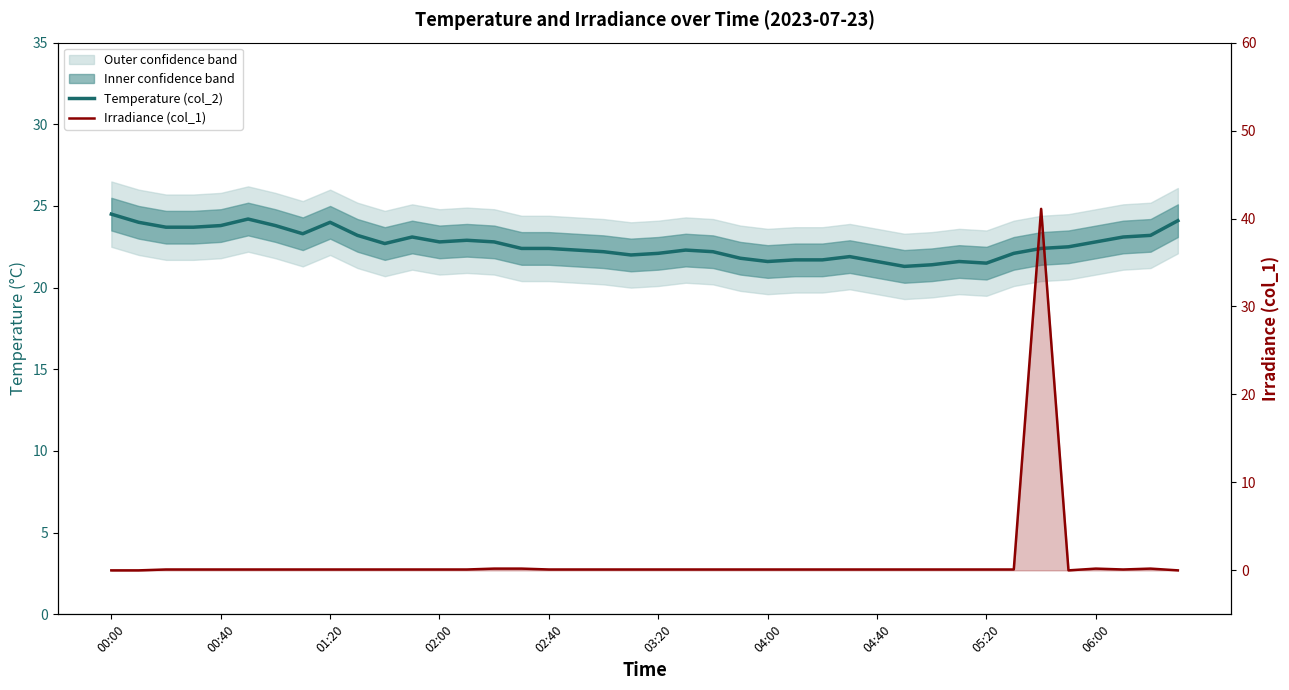

What is the difference between the maximum and second lowest values in the Temperature (col_2) series?

3.1